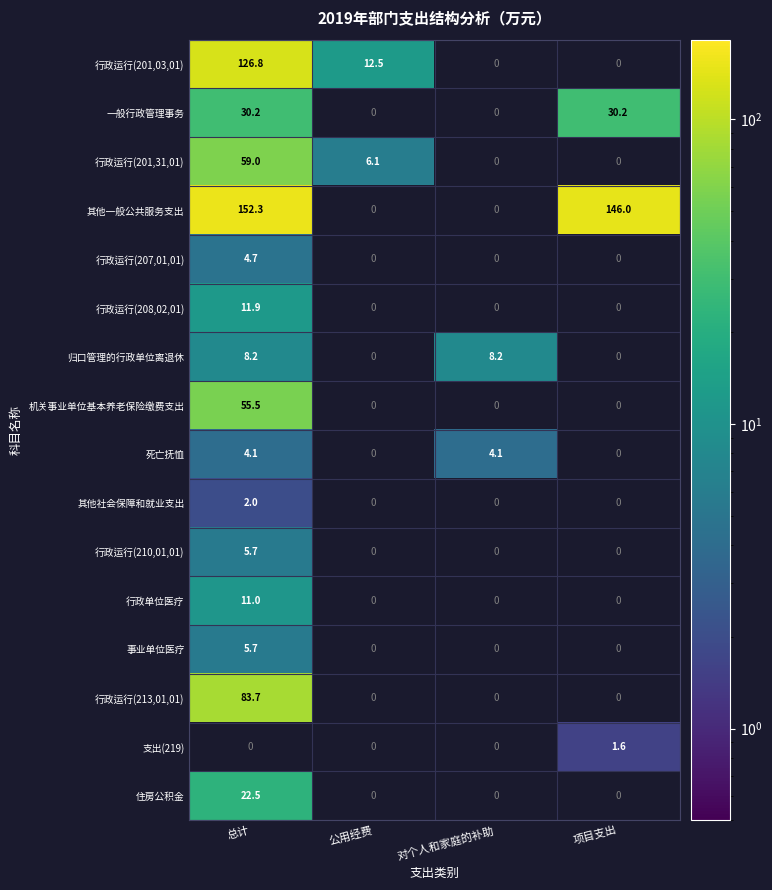

What is the difference between the 行政运行(201,03,01) values at 总计 and 公用经费?

114.3